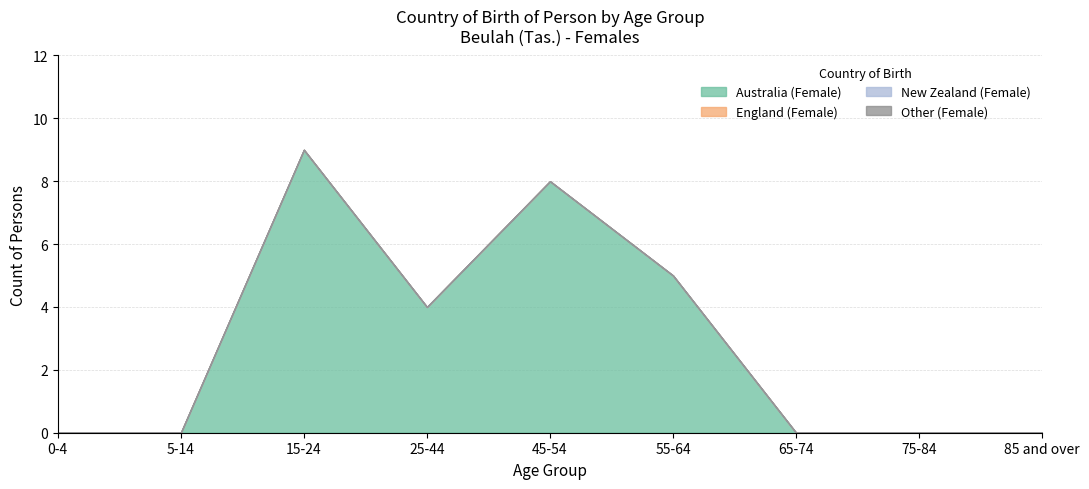

The Australia (Female) series shows -6 at 65-74. True or false?

False